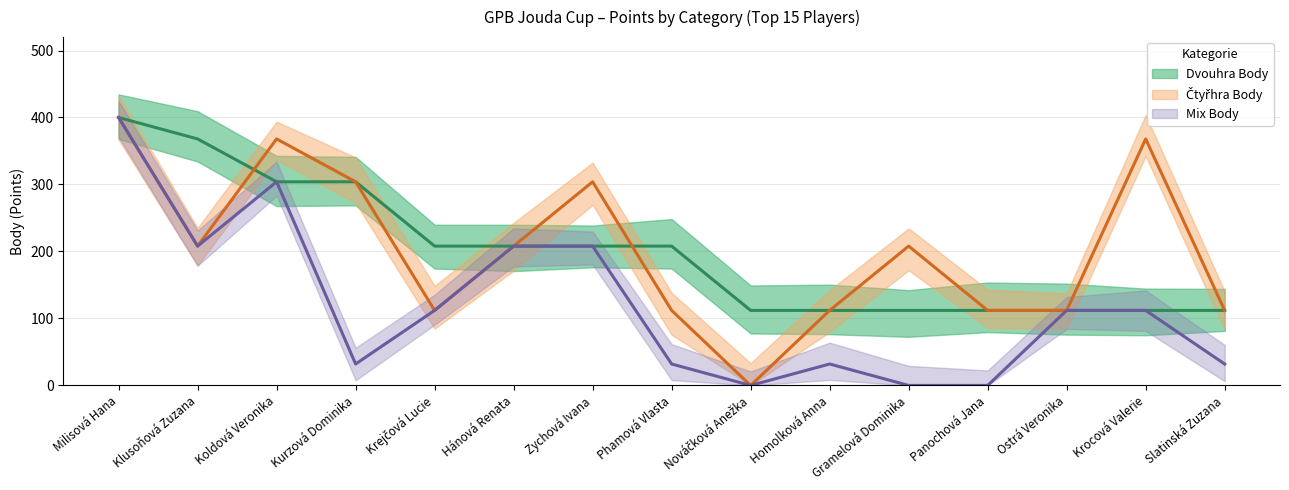

Which series changed the most between Gramelová Dominika and Krocová Valerie?

Čtyřhra Body